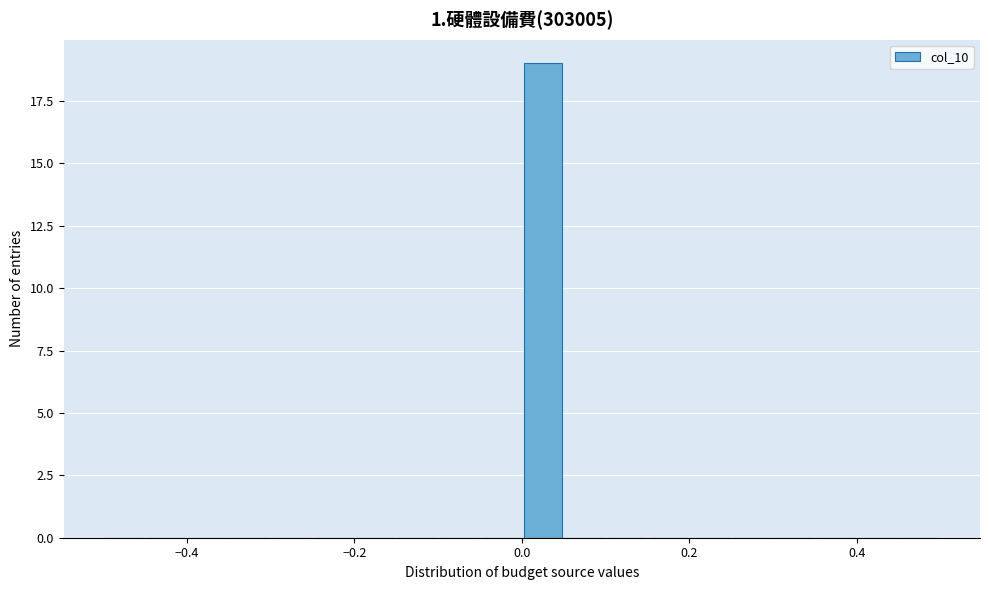

Read against the x-axis, roughly where is the centre of the tallest bar?

0.02